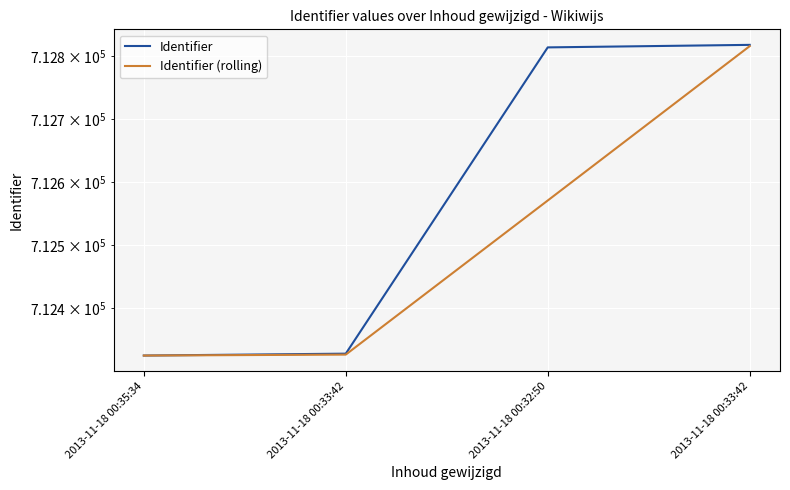

Which series has the widest spread of values?

Identifier